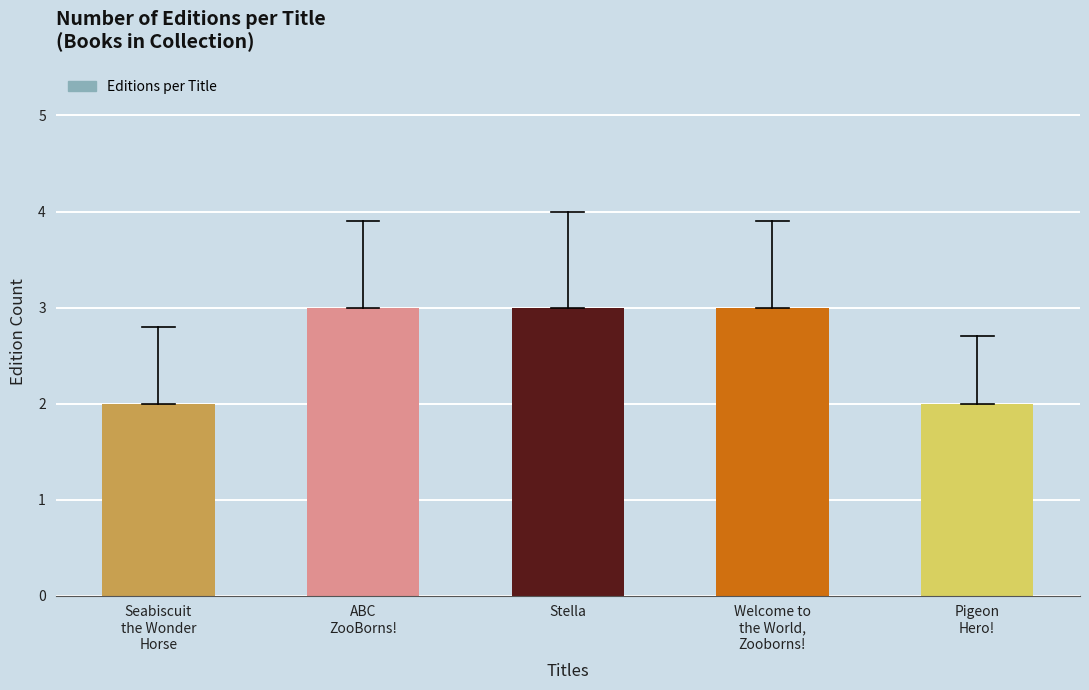

What is the difference between the second highest and second lowest values?

1